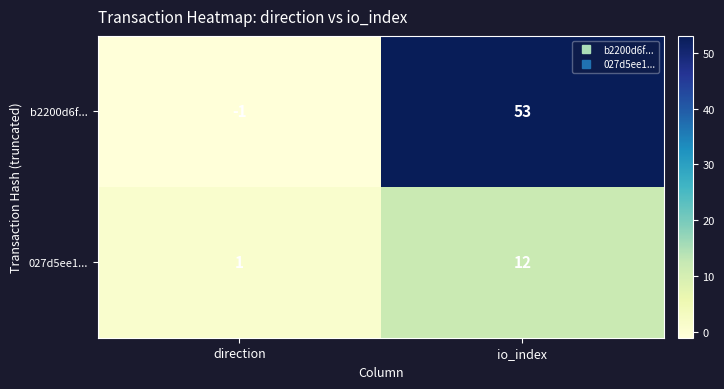

What value does the b2200d6f... series have at io_index, to the nearest 5?

55